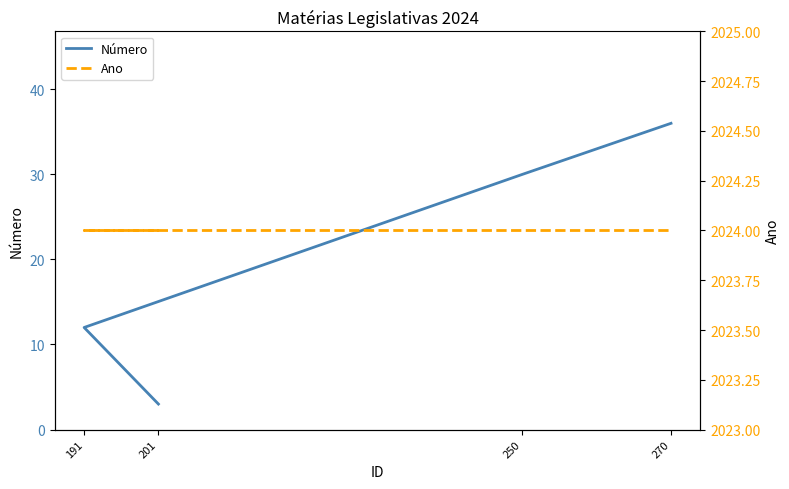

True or false: Número and Ano intersect in this chart.

False